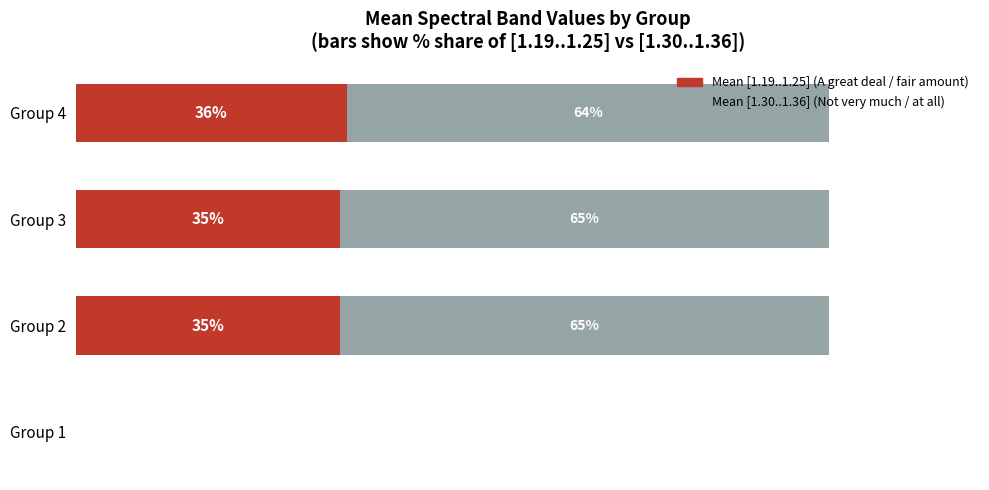

What are all the series names shown in the legend?

Mean [1.19..1.25] (A great deal / fair amount), Mean [1.30..1.36] (Not very much / at all)